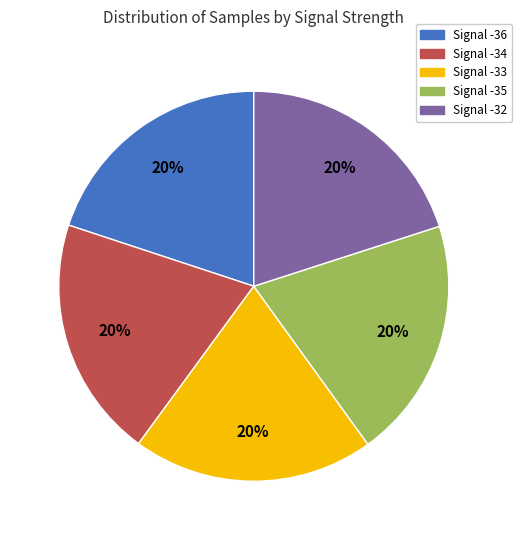

How many segments does this pie chart have?

5